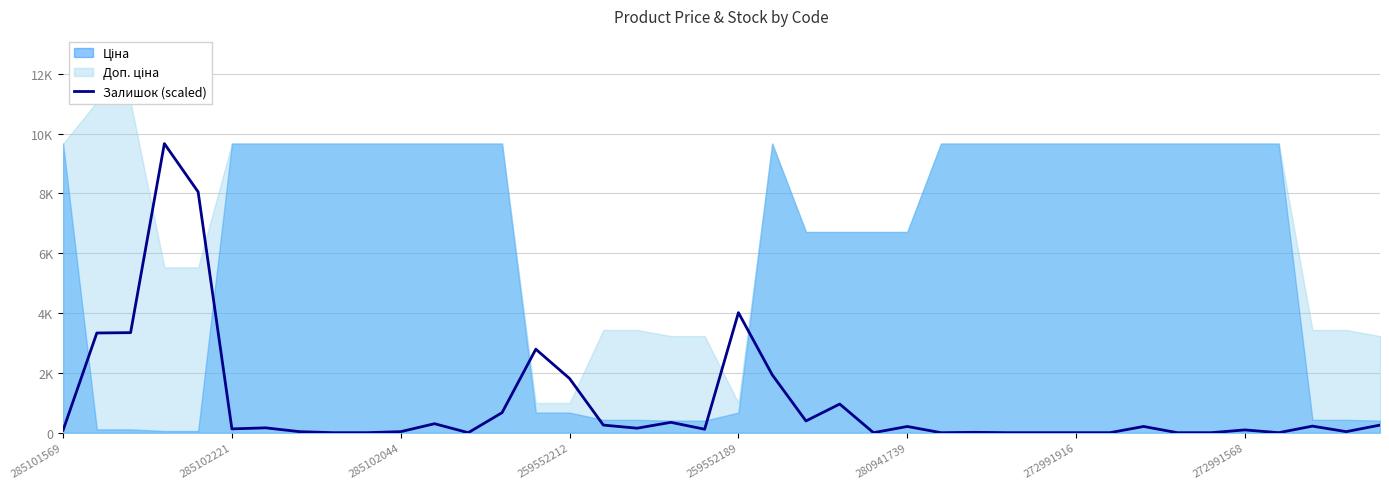

What is the approximate value at 11?

299.9